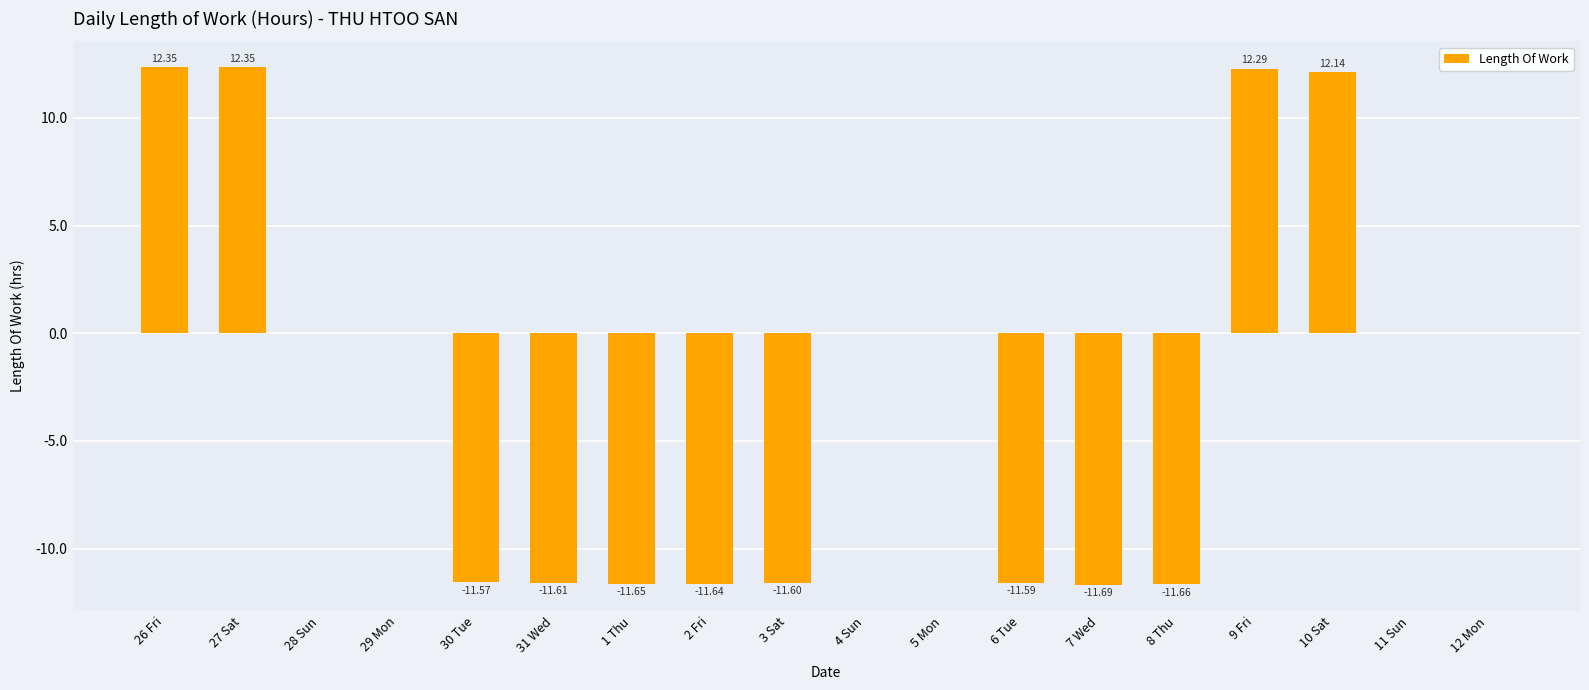

The chart shows a value of -3.6 at 30 Tue. True or false?

False